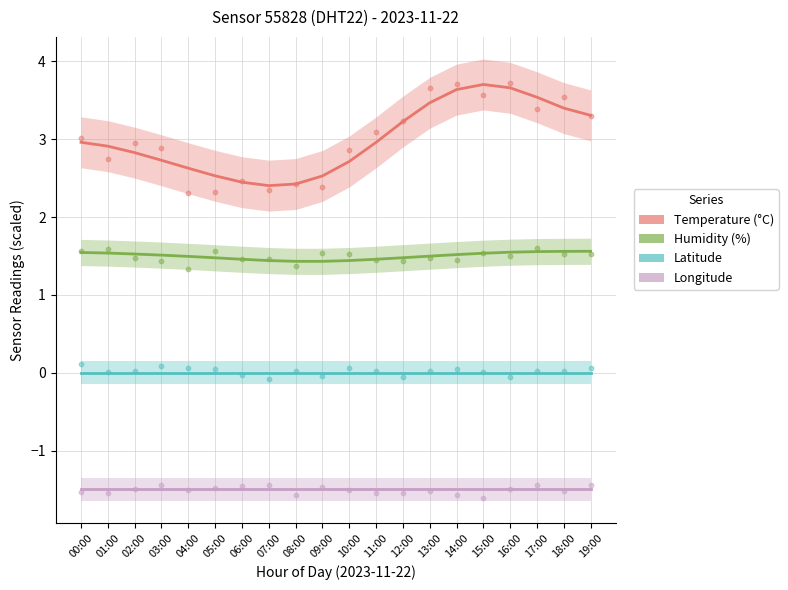

What are all the series names shown in the legend?

Temperature (°C), Humidity (%), Latitude, Longitude